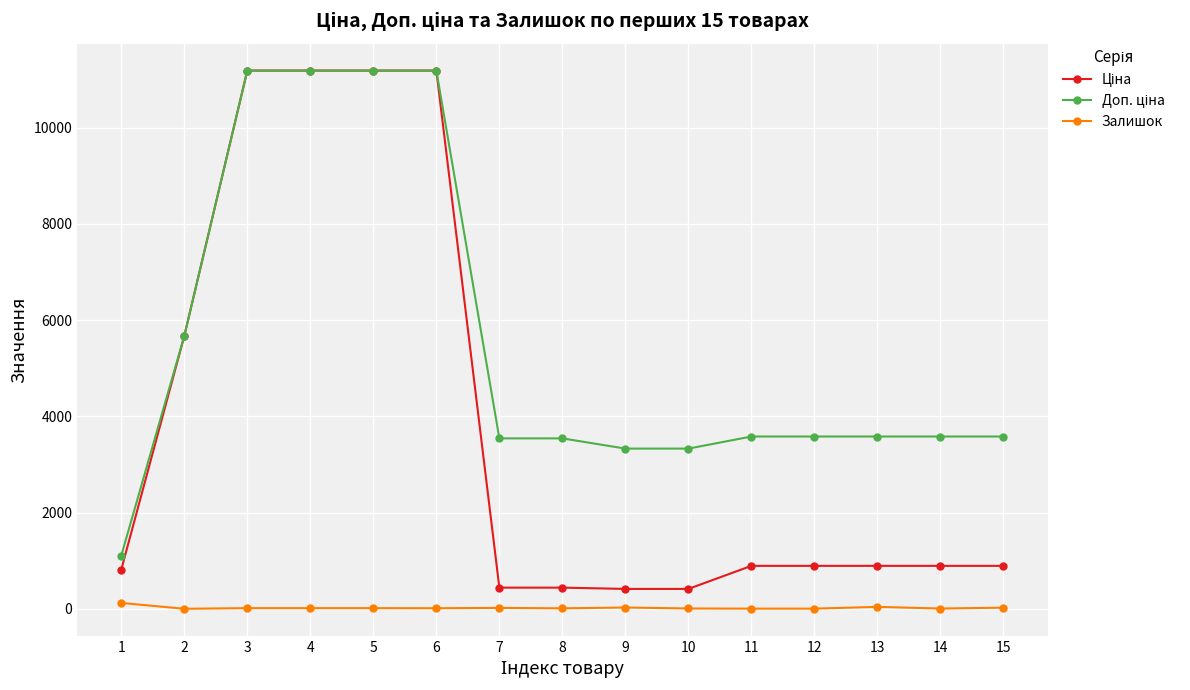

How many series are shown in this chart?

3